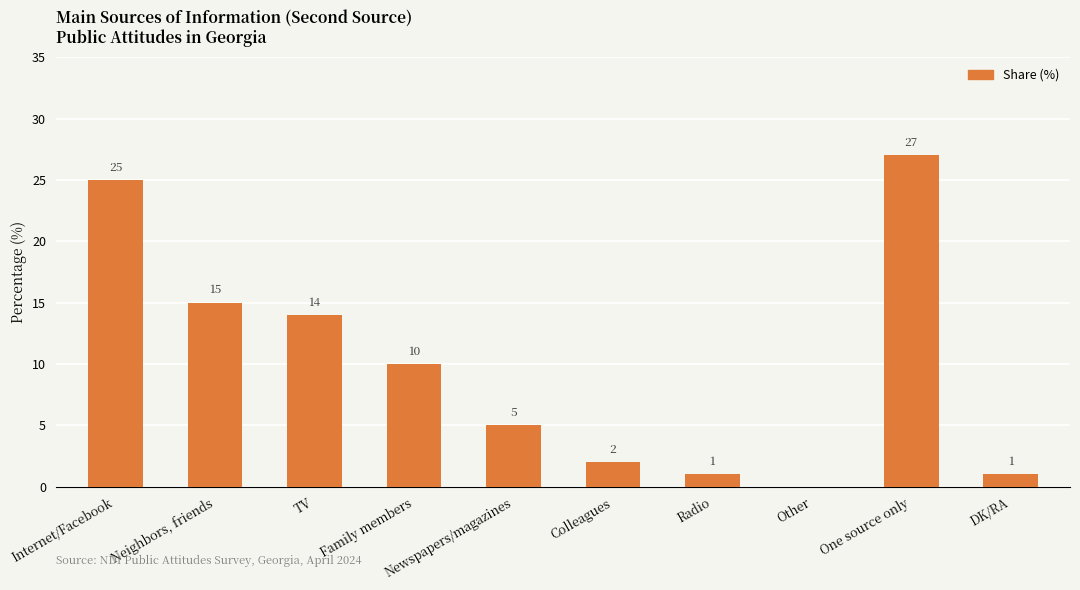

What is the sum of the values at Radio and Colleagues?

3